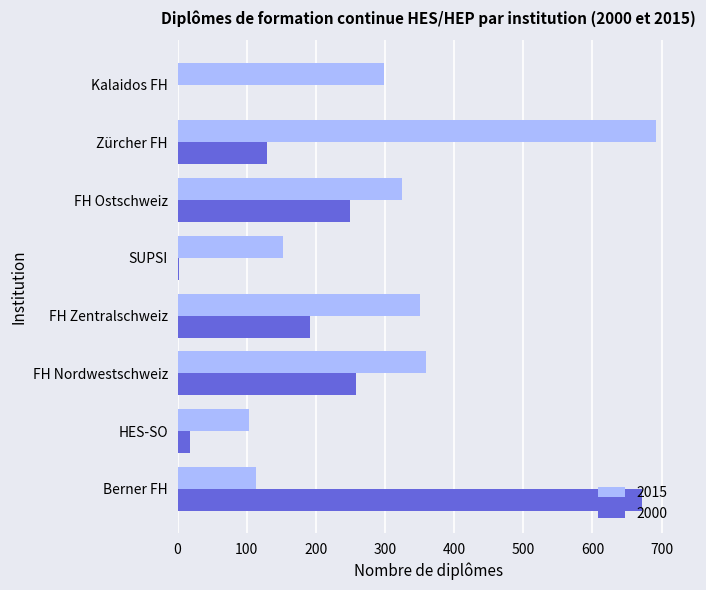

Is the value of 2000 at FH Zentralschweiz greater than the value of 2015 at FH Nordwestschweiz?

No